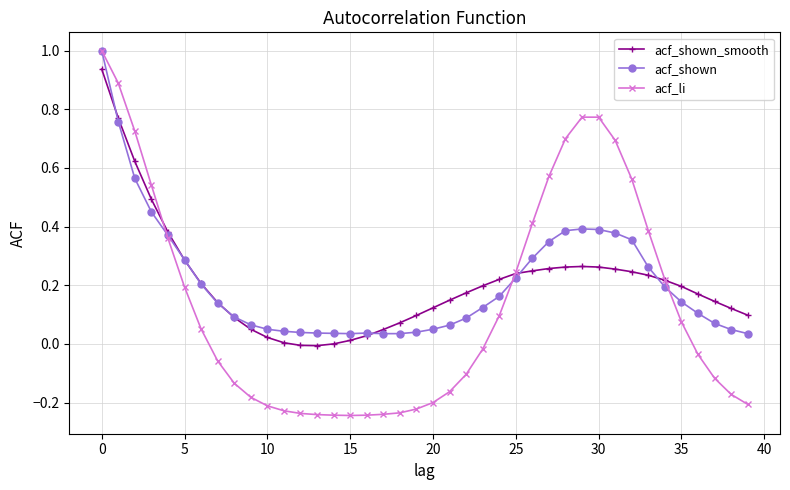

What is the greatest value displayed?

1.0